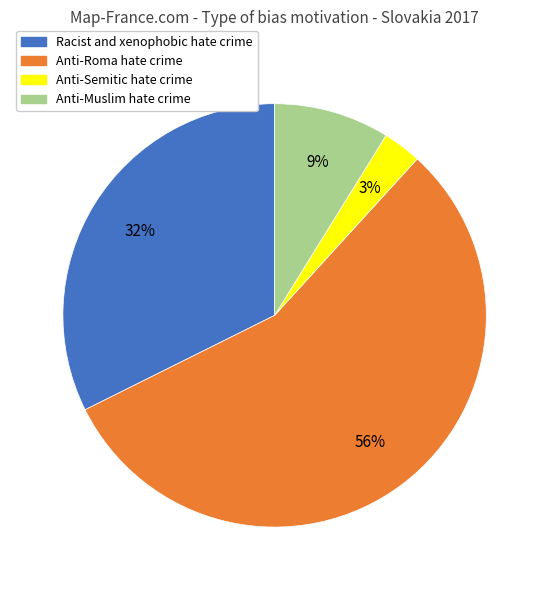

To the nearest percent, what is the difference between the largest and smallest slice percentages?

53%